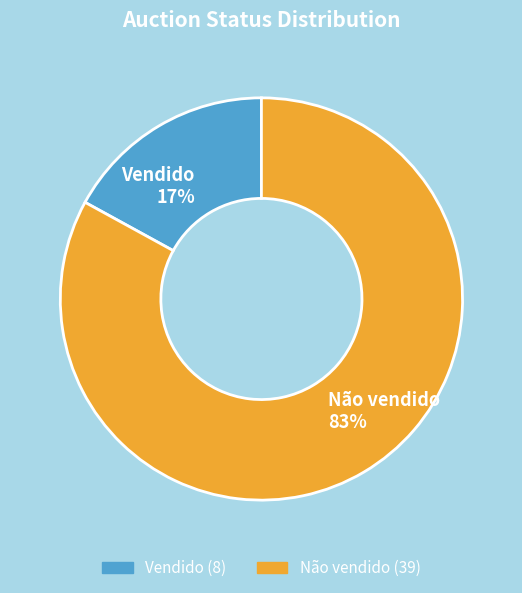

Does Vendido represent more than half of the total?

No